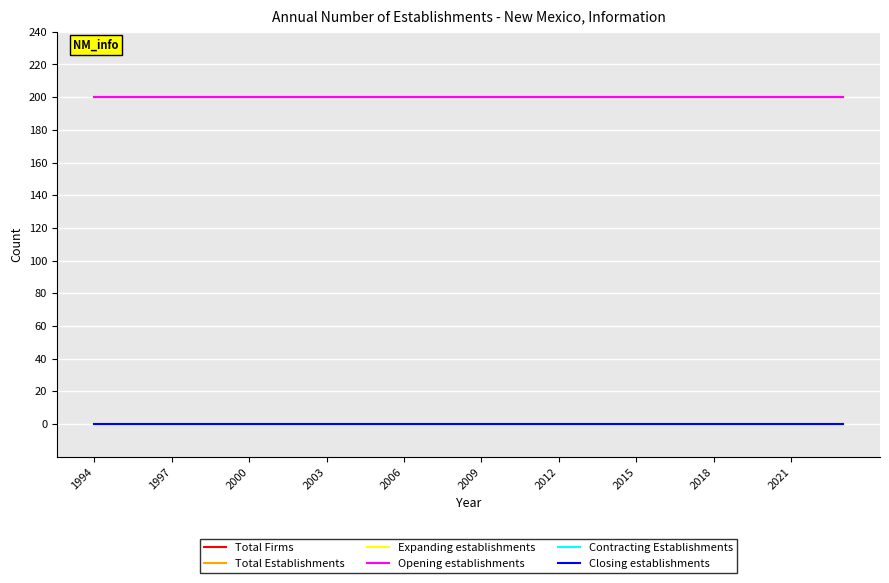

Reading left to right, transcribe all the data shown in this chart.

Total Firms: 200	200	200	200	200	200	200	200	200	200	200	200	200	200	200	200	200	200	200	200	200	200	200	200	200	200	200	200	200	200
Total Establishments: 200	200	200	200	200	200	200	200	200	200	200	200	200	200	200	200	200	200	200	200	200	200	200	200	200	200	200	200	200	200
Expanding establishments: 0	0	0	0	0	0	0	0	0	0	0	0	0	0	0	0	0	0	0	0	0	0	0	0	0	0	0	0	0	0
Opening establishments: 200	200	200	200	200	200	200	200	200	200	200	200	200	200	200	200	200	200	200	200	200	200	200	200	200	200	200	200	200	200
Contracting Establishments: 0	0	0	0	0	0	0	0	0	0	0	0	0	0	0	0	0	0	0	0	0	0	0	0	0	0	0	0	0	0
Closing establishments: 0	0	0	0	0	0	0	0	0	0	0	0	0	0	0	0	0	0	0	0	0	0	0	0	0	0	0	0	0	0